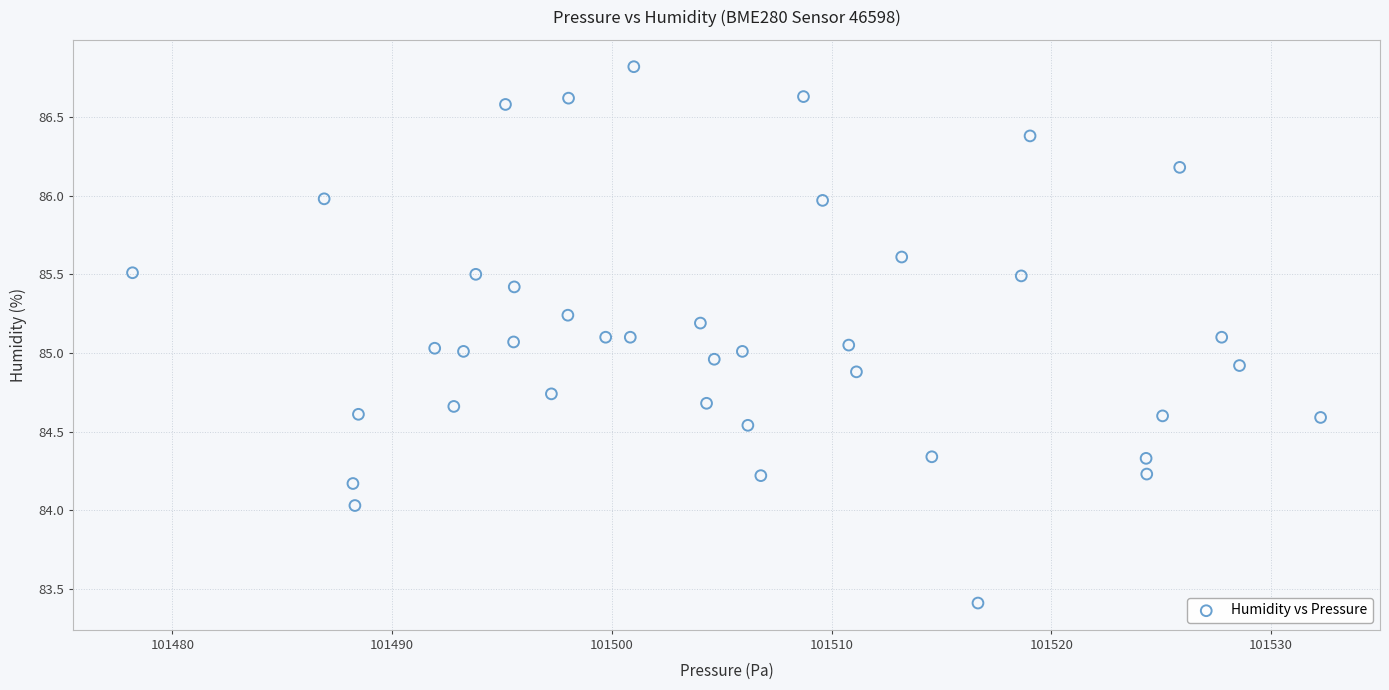

What is the range of Y values (max minus min)?

3.4